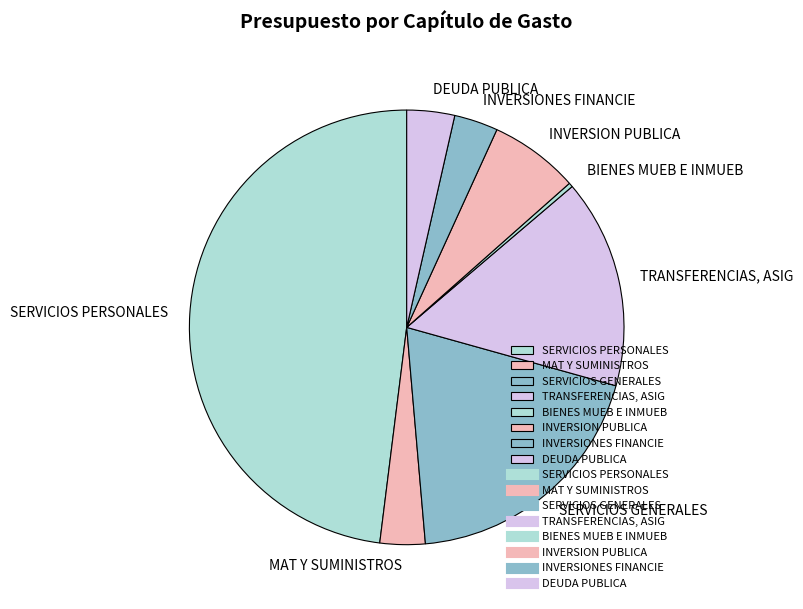

Does DEUDA PUBLICA represent more than half of the total?

No